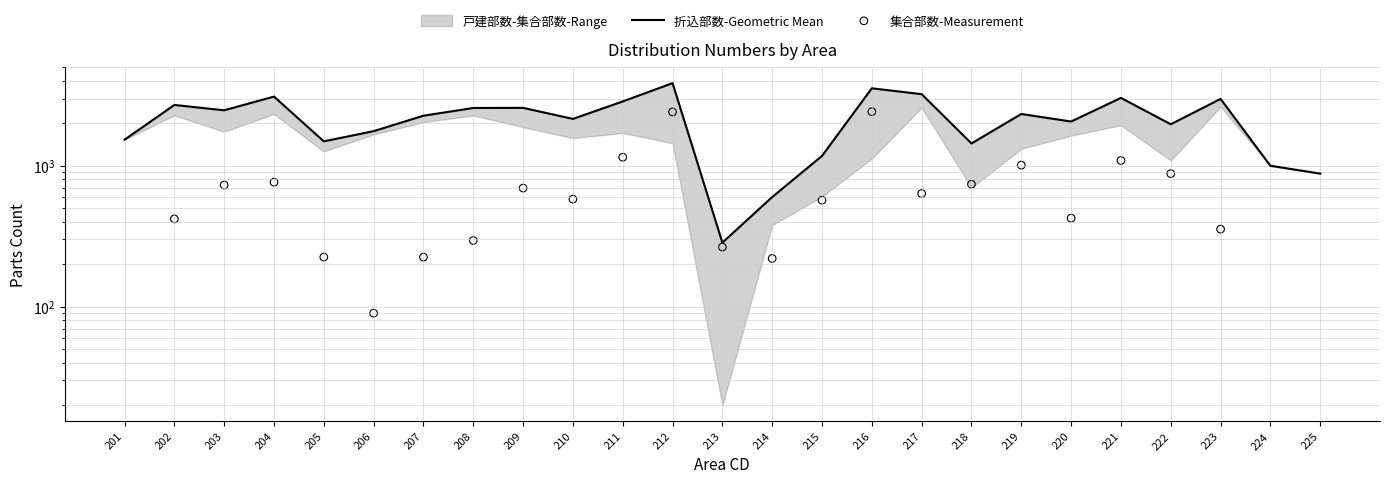

At which category is the sum across all series the highest?

212